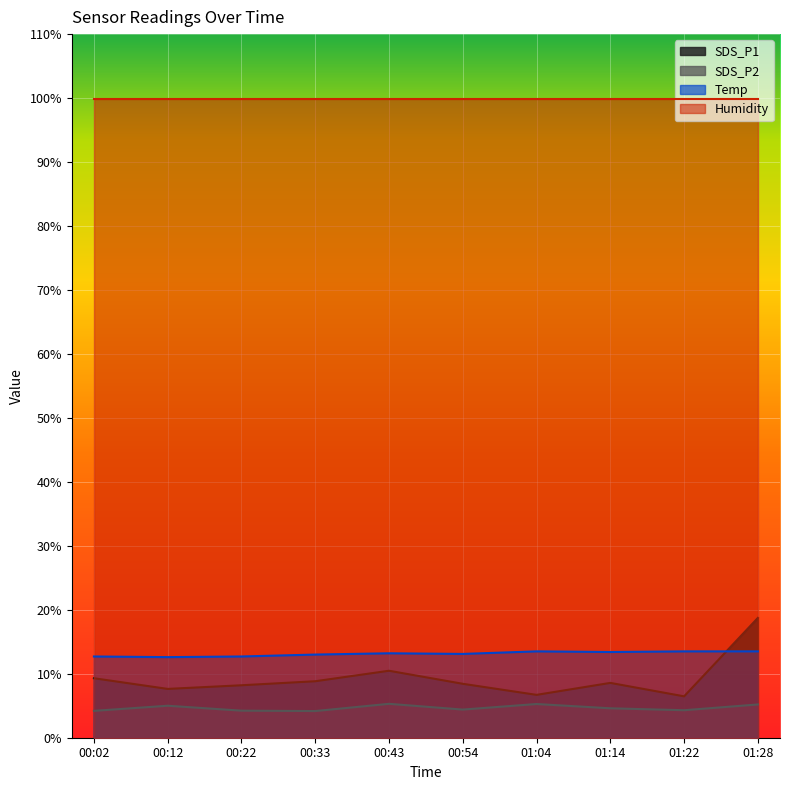

Rank the series by their maximum value, from lowest to highest.

SDS_P2, Temp, SDS_P1, Humidity